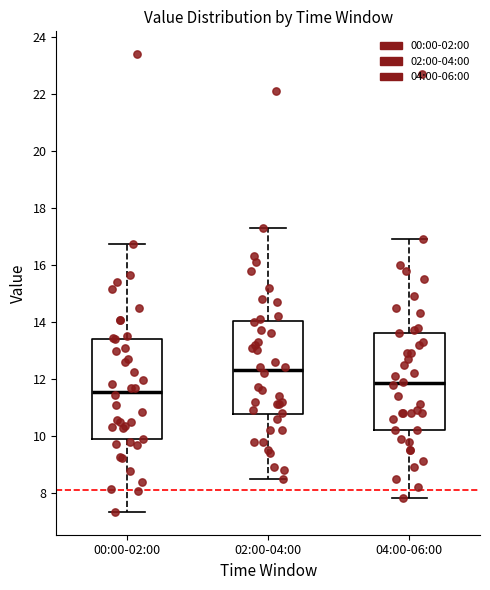

Reading left to right, transcribe this box plot: for each box, give where its median line is, the range the box spans, and where its two whiskers end, as read against the y-axis. The values are not printed on the chart, so give them approximately, as read against the axis.

00:00-02:00: median 11.6, box 9.8 to 13.4, whiskers 7.4 to 16.8
02:00-04:00: median 12.4, box 10.8 to 14.0, whiskers 8.6 to 17.4
04:00-06:00: median 11.8, box 10.2 to 13.6, whiskers 7.8 to 17.0